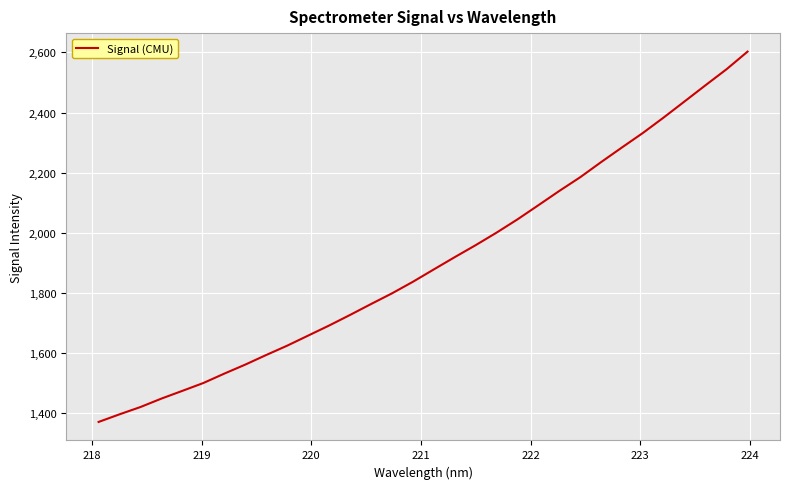

Is this an area chart (filled region under the line)?

No